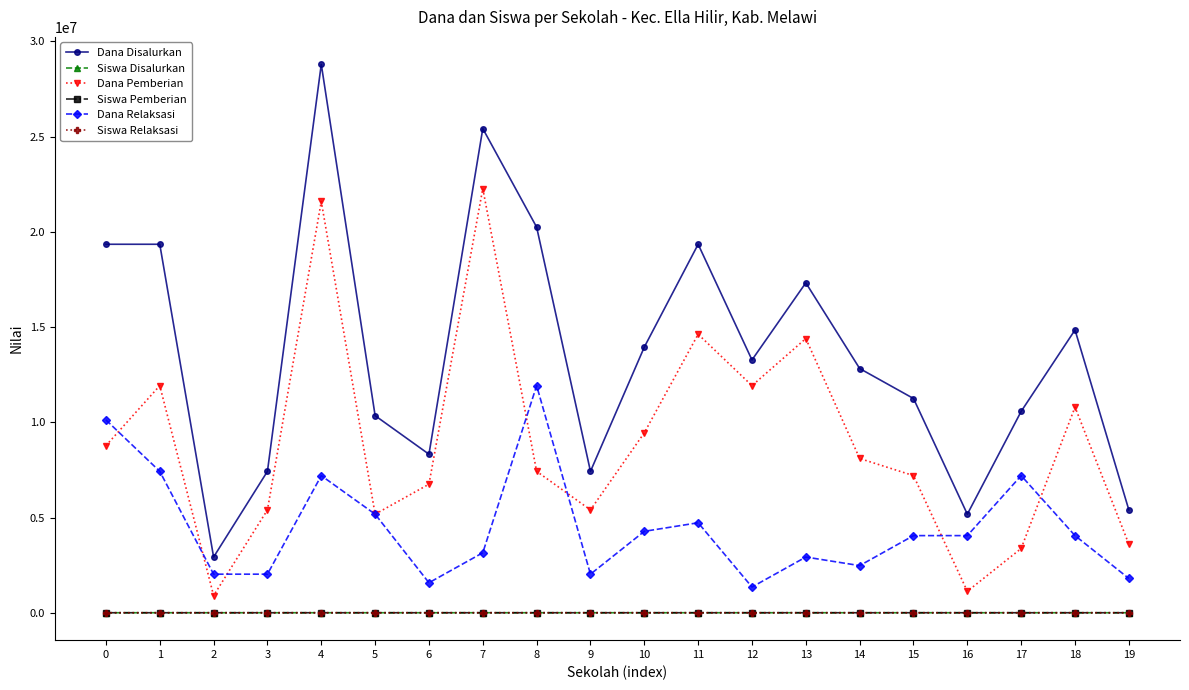

What is the maximum value shown in the chart?

28800000